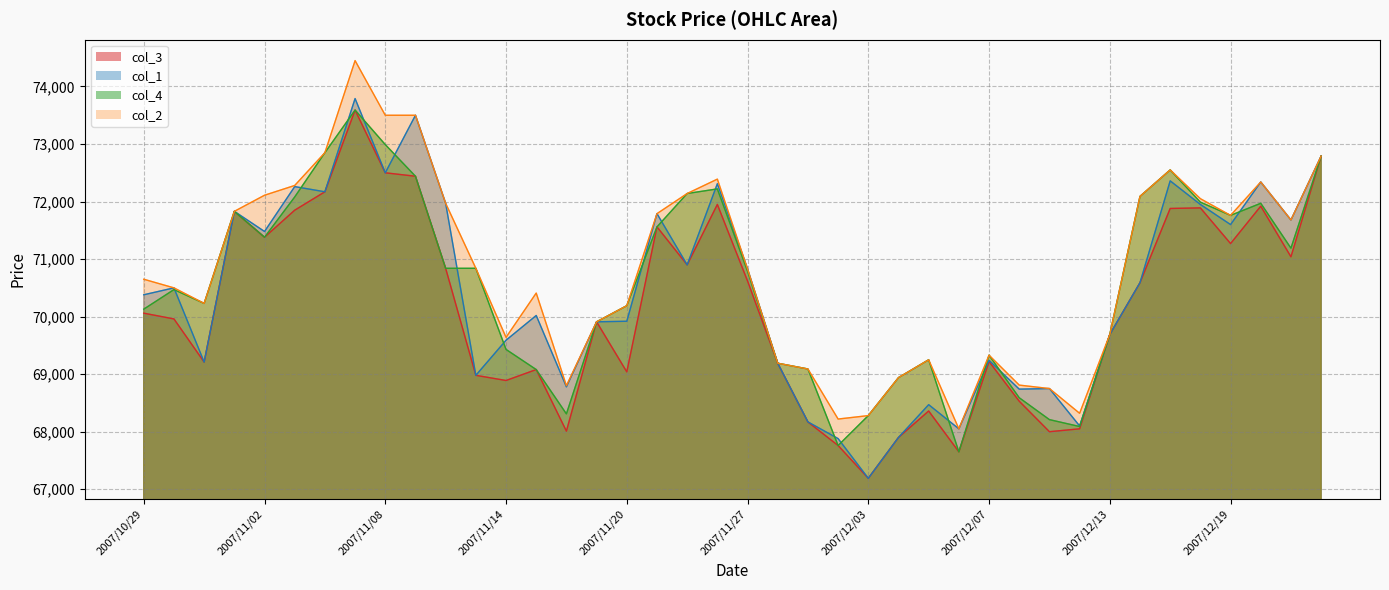

What position from the left is 2007/12/06?

28